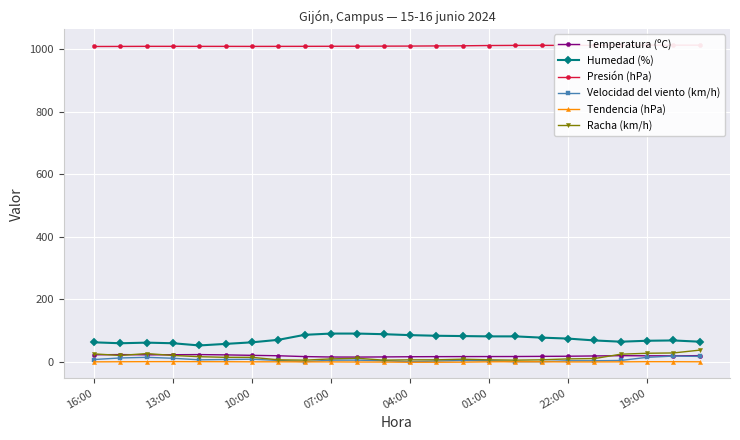

Is it true that Temperatura (ºC) equals 17.5 at 22:00?

True